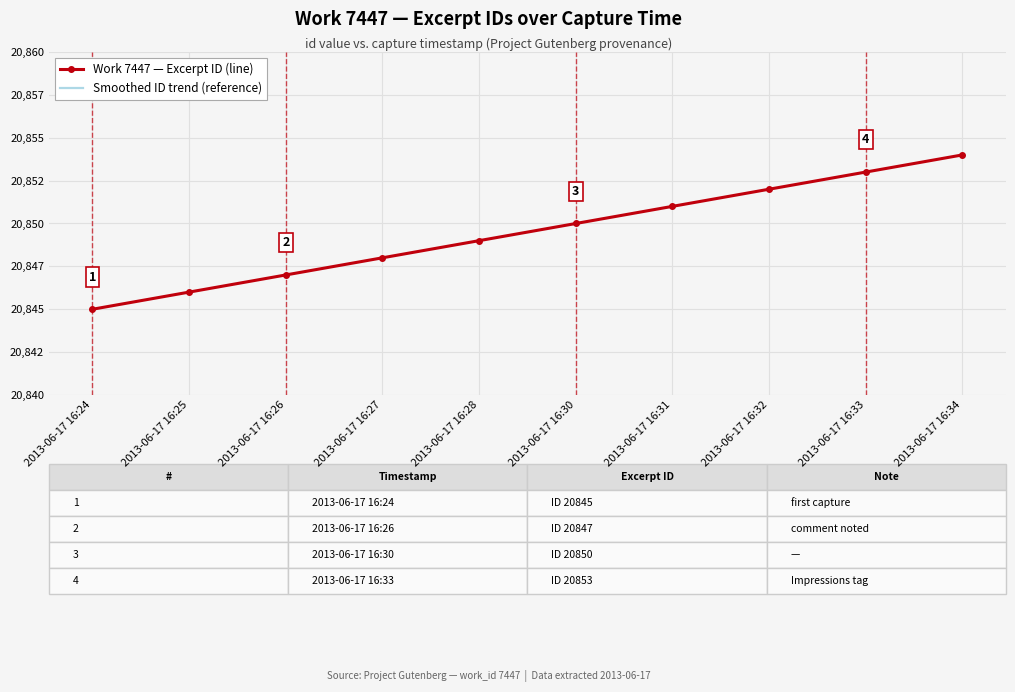

Which category has the highest value in the Smoothed ID trend (reference) series?

2013-06-17 16:34